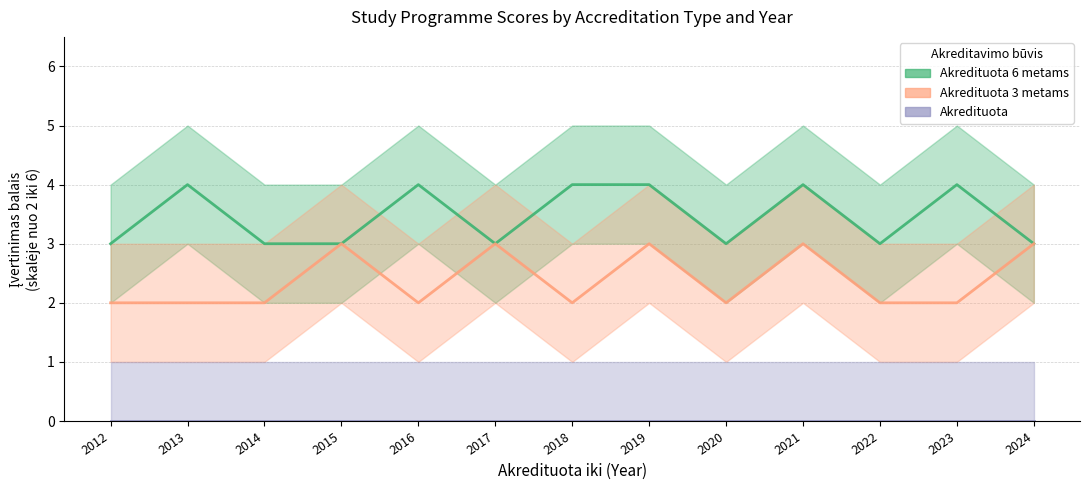

What is the spread (max minus min) of values at 2023?

2